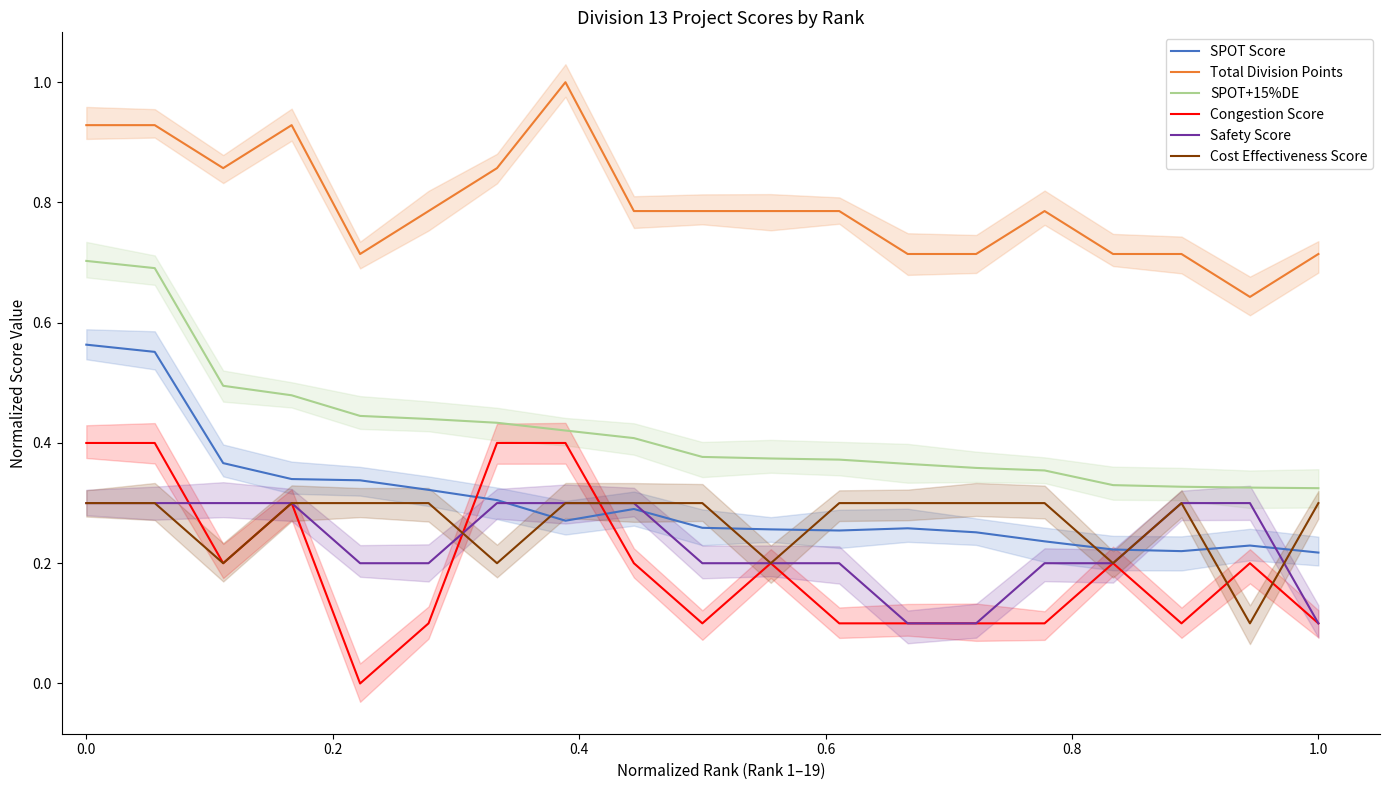

What is the value of the Cost Effectiveness Score point at the 3rd from the left?

0.2